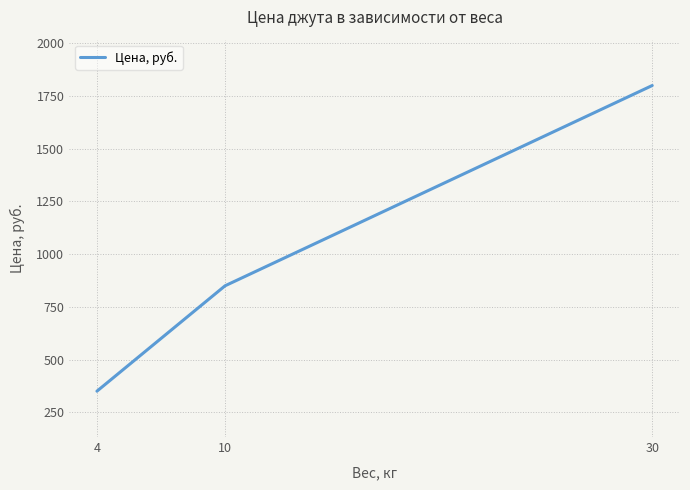

What is the change in value from 4 to 30?

+1450